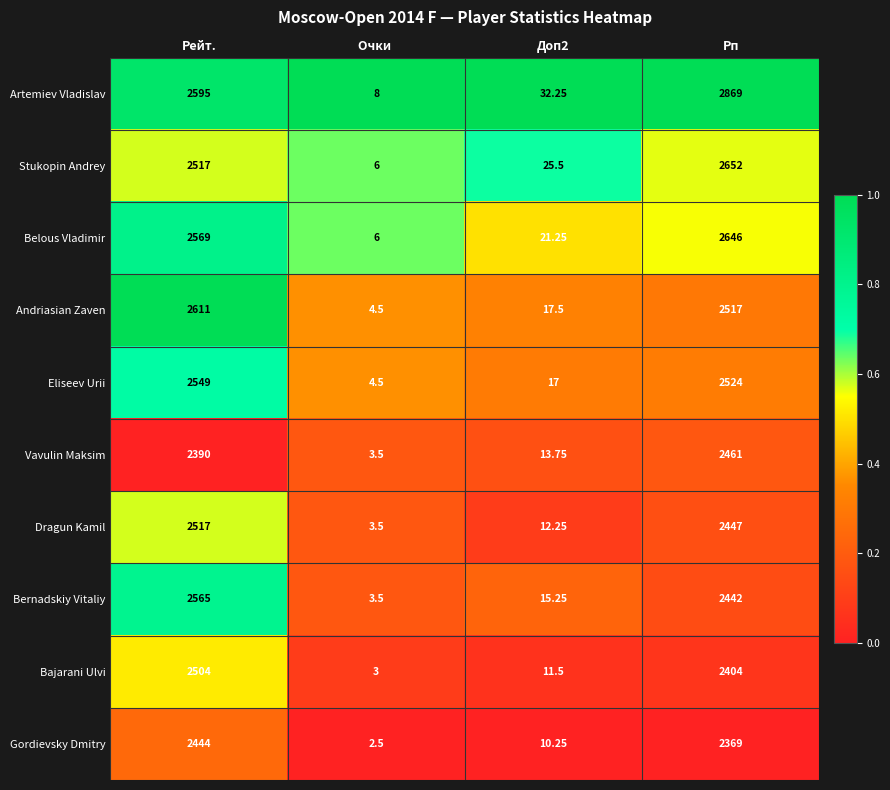

At which category is the sum across all series the highest?

Рп